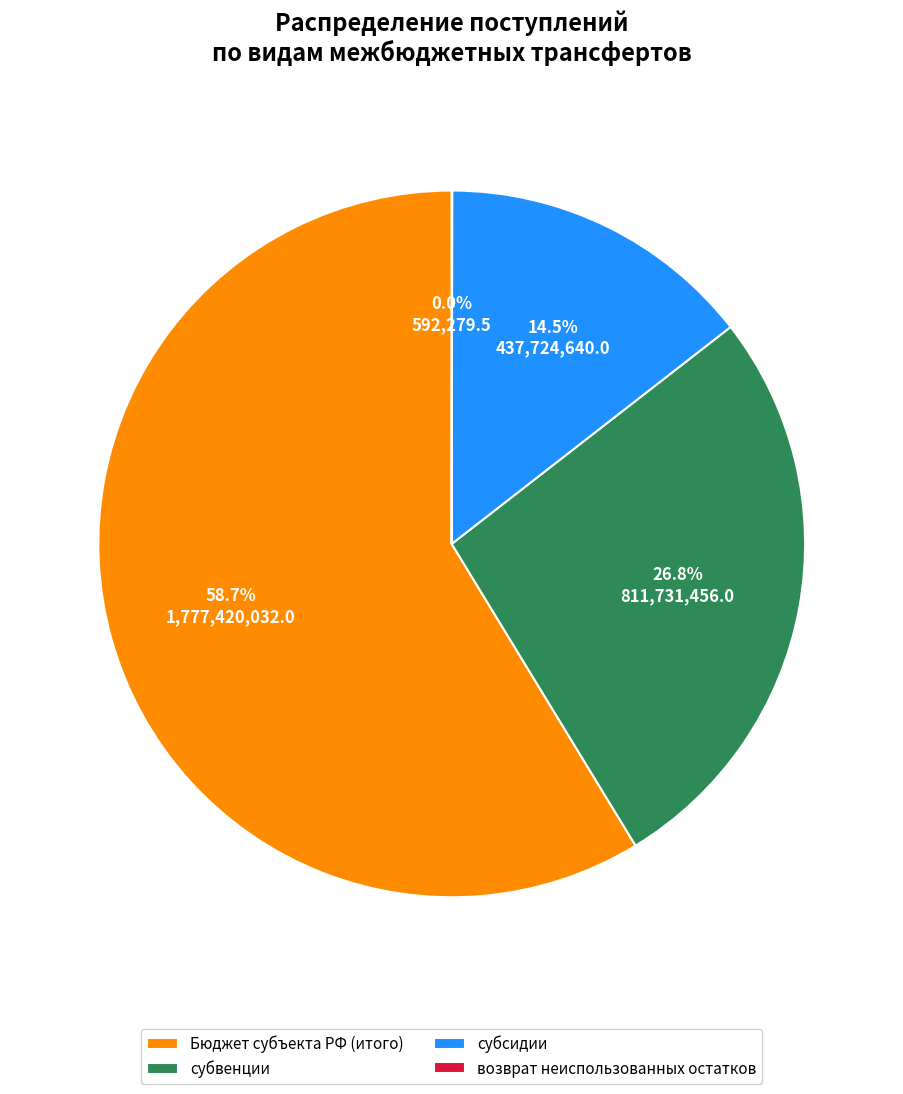

To the nearest percent, what is the difference between the largest and smallest slice percentages?

59%